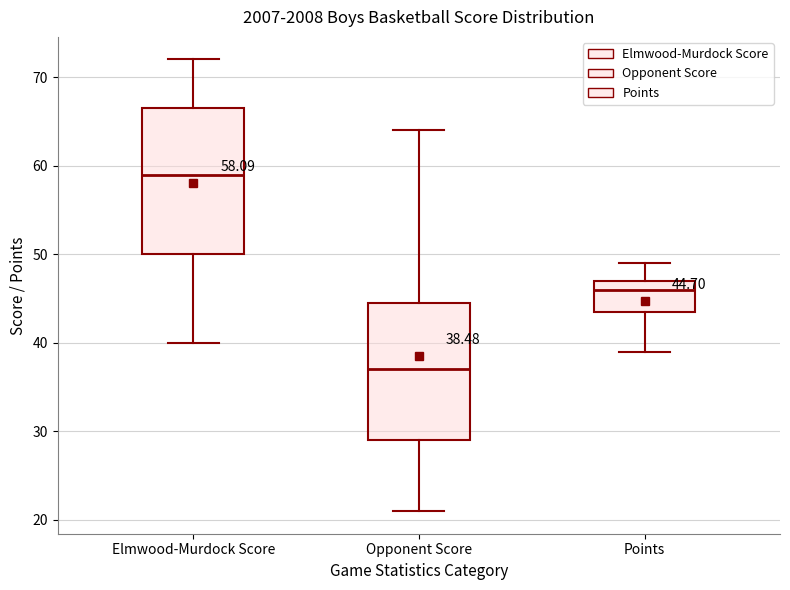

Comparing the boxes themselves (not the whiskers), which one is the tallest?

Elmwood-Murdock Score